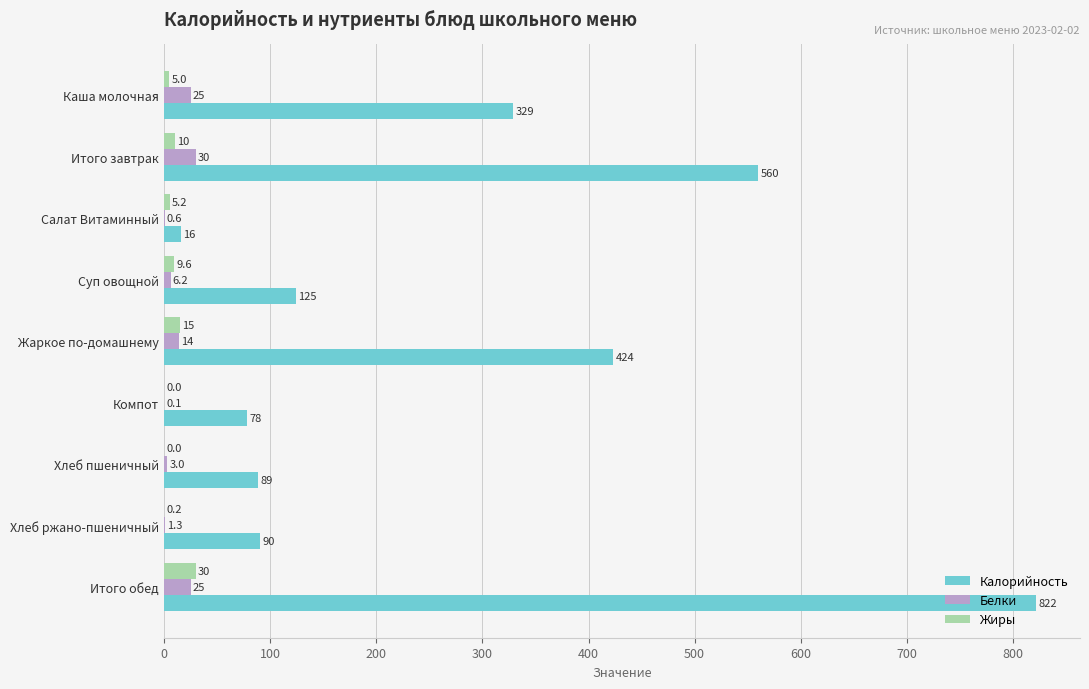

Which series has the widest spread of values?

Калорийность